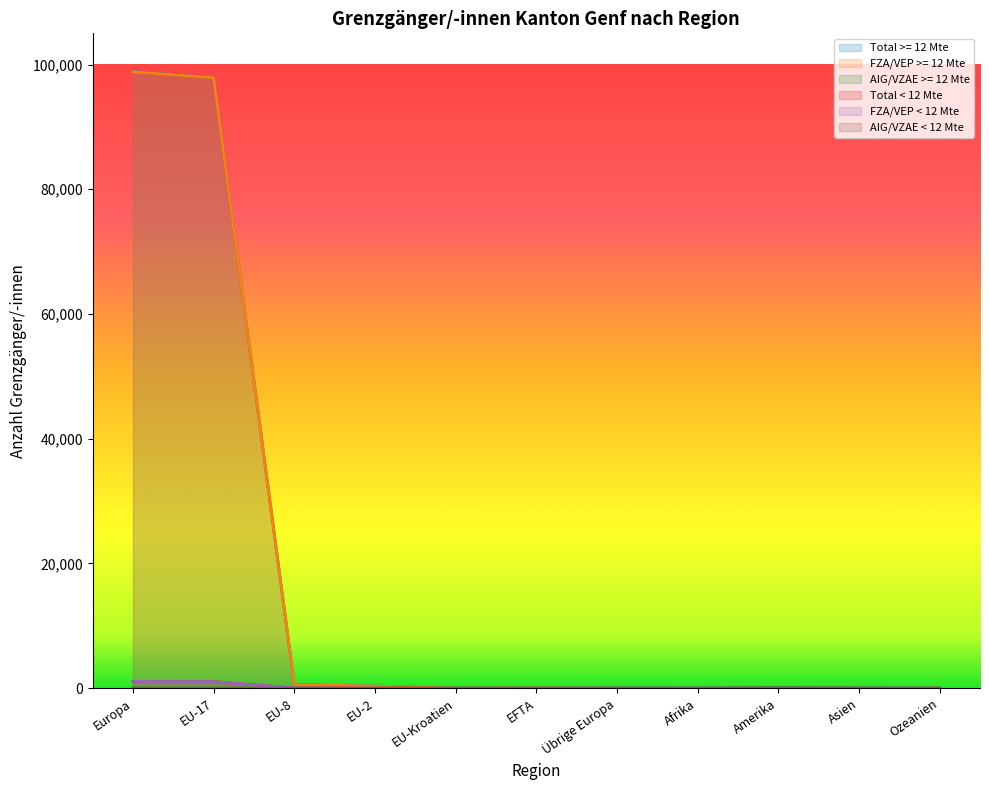

What is the value of the Total >= 12 Mte point at the 5th from the left?

6